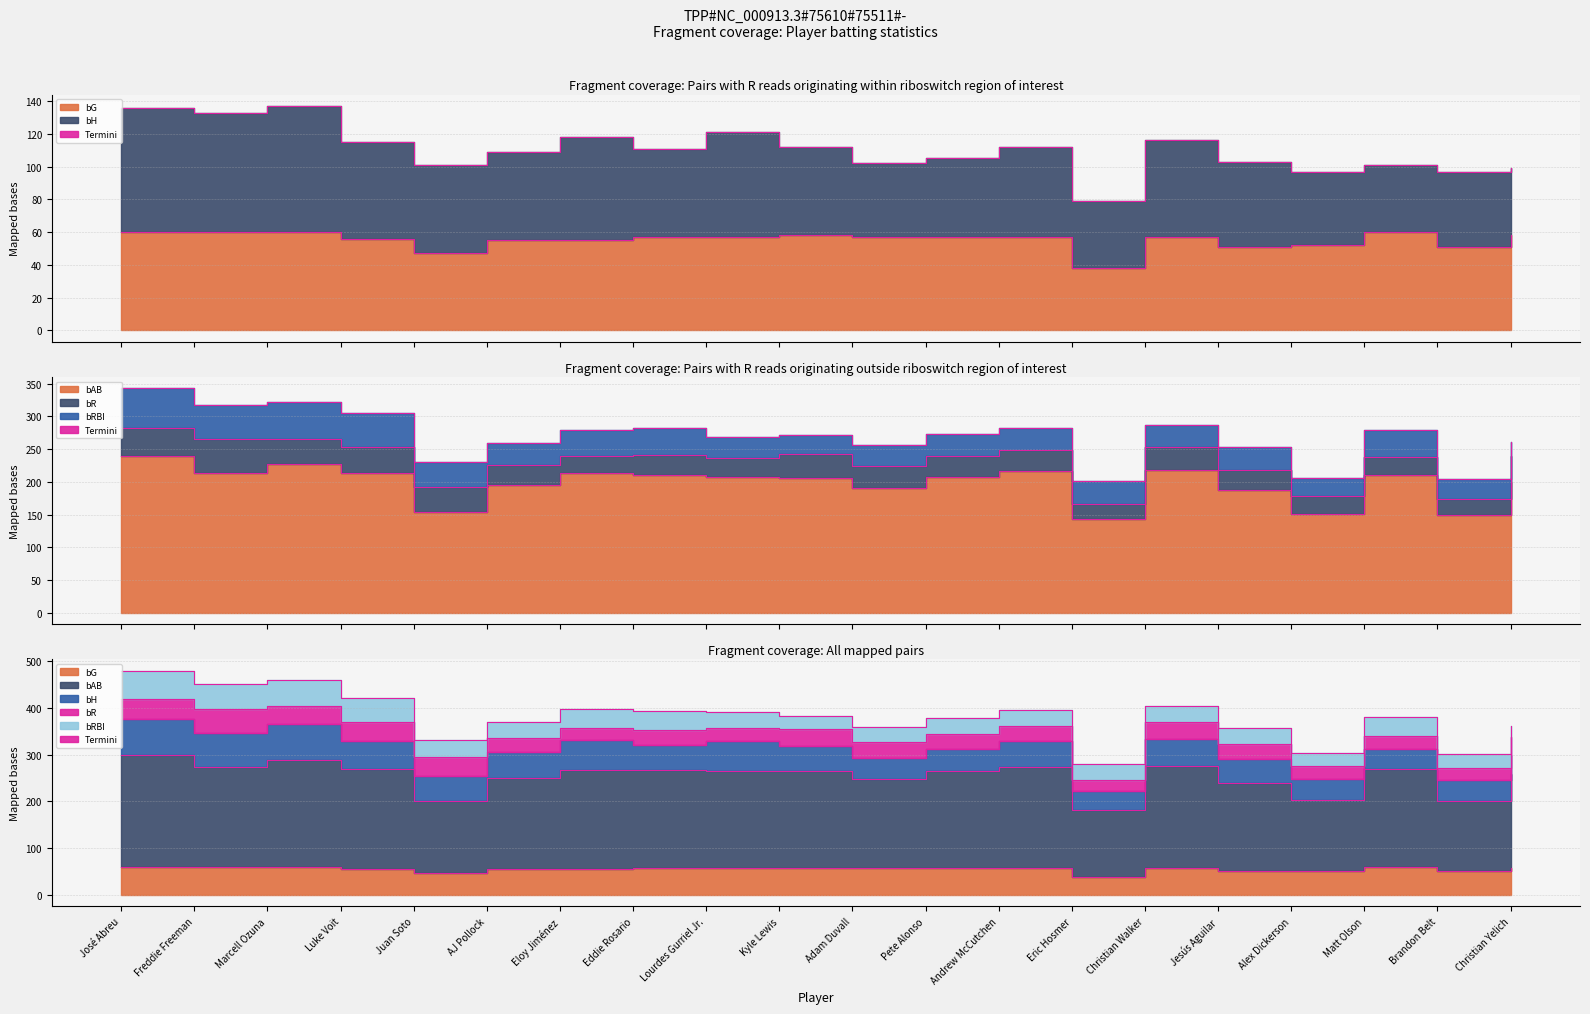

What is the label of the 5th point from the left?

Juan Soto